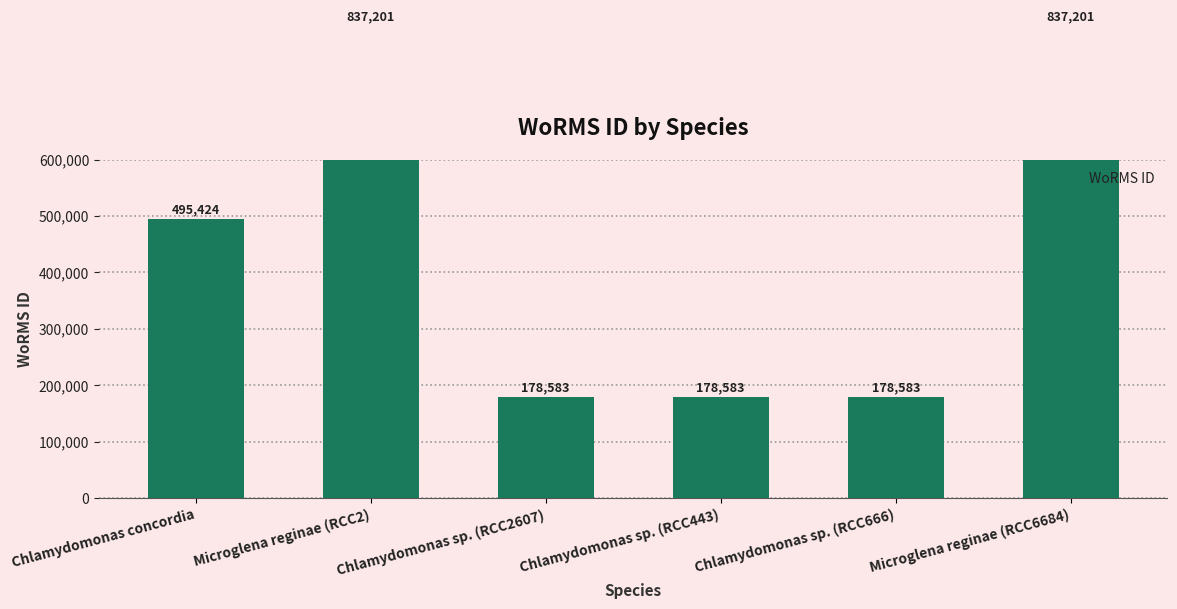

What is the label of the 5th bar from the left?

Chlamydomonas sp. (RCC666)